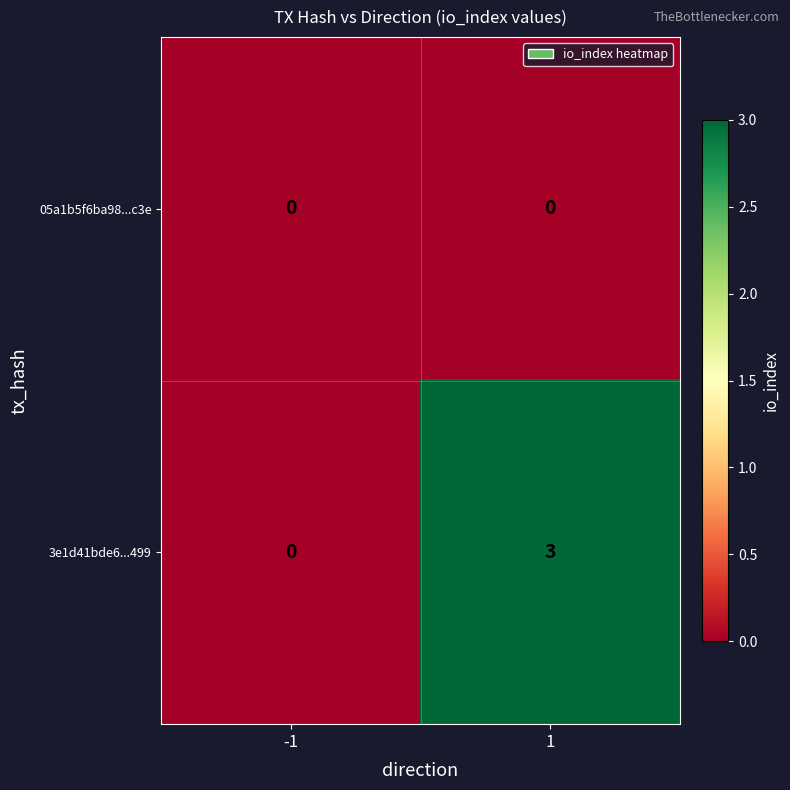

At which category is the sum across all series the highest?

1